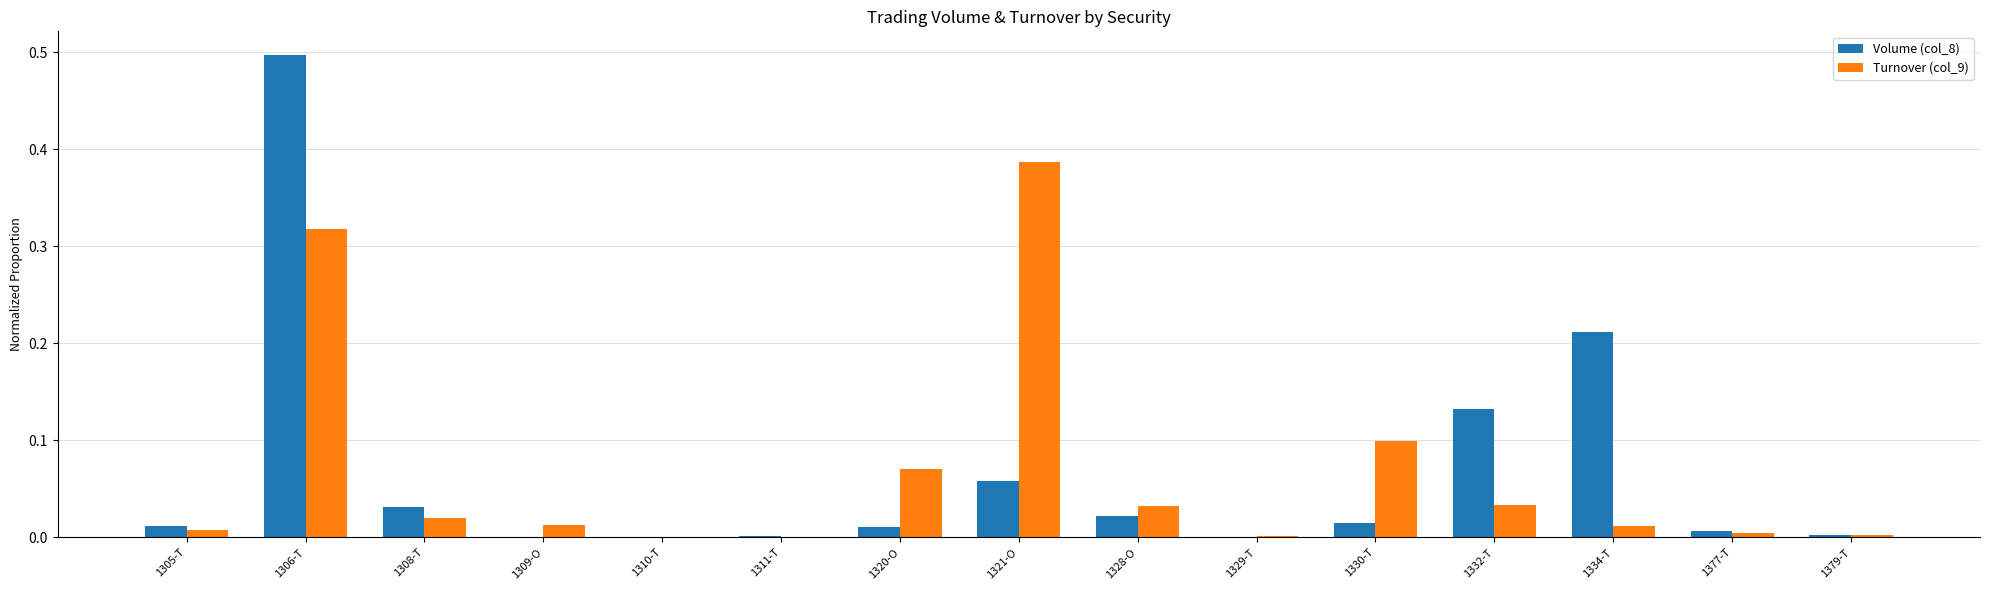

The value of Volume (col_8) at 1328-O is 0.0. True or false?

True